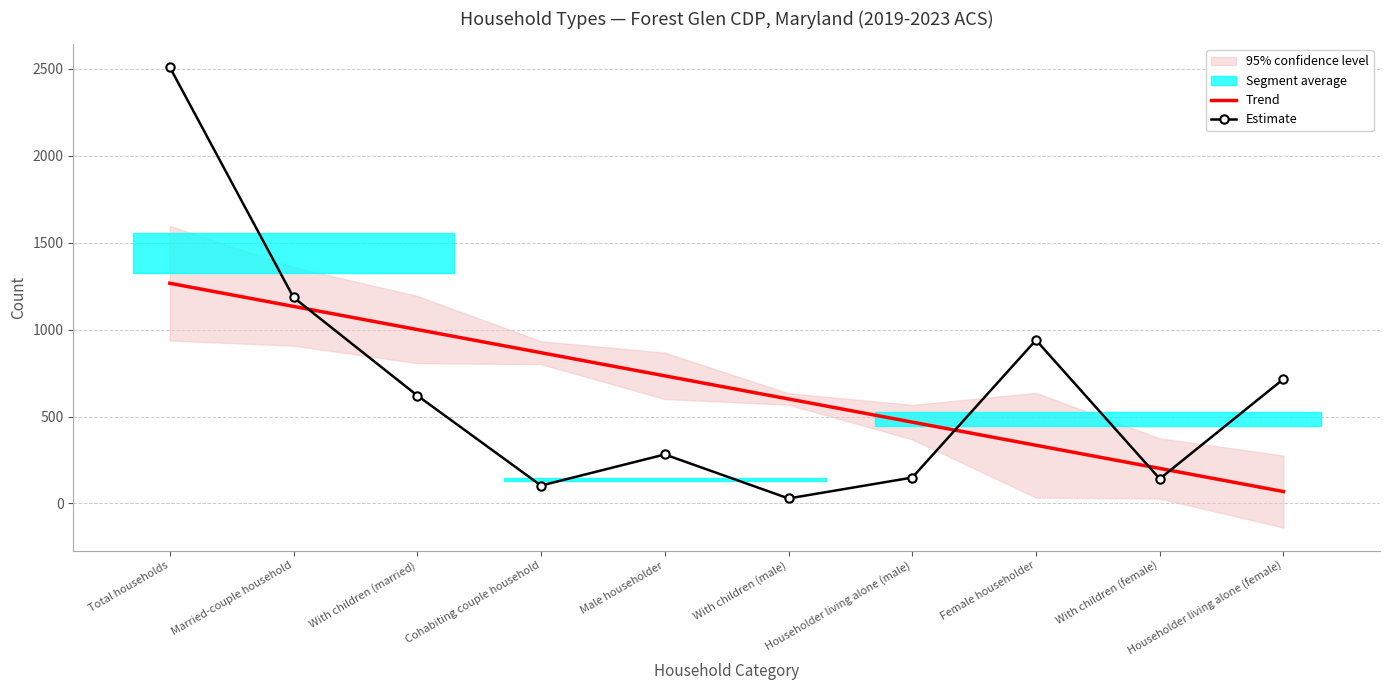

What is the difference between the second highest and minimum values in the Trend series?

1065.1